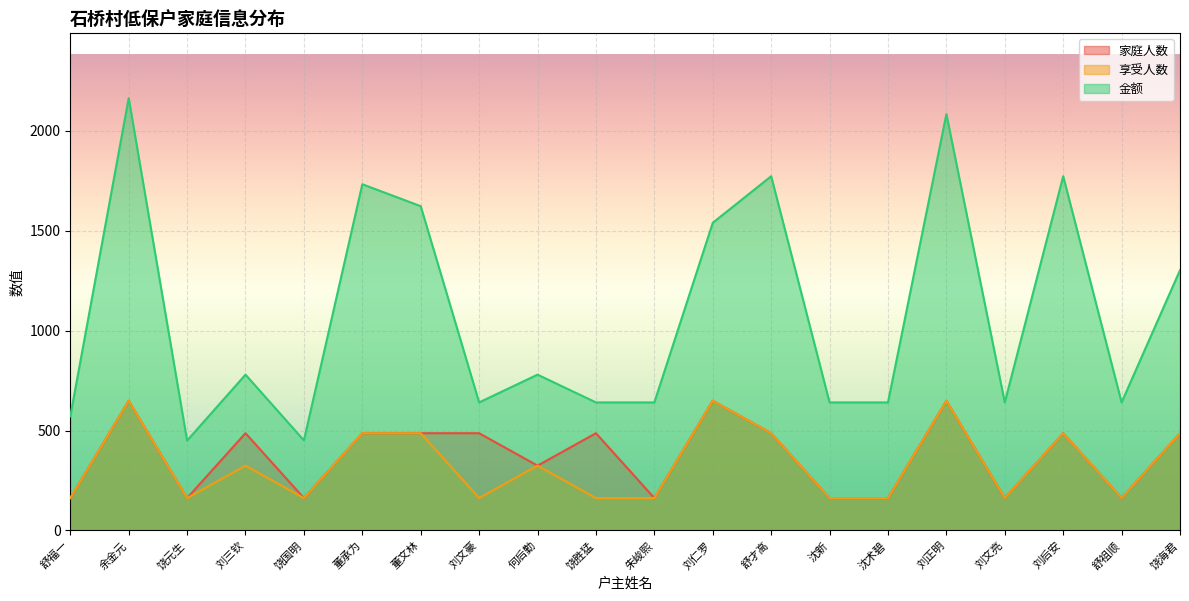

True or false: 家庭人数 and 享受人数 intersect in this chart.

False